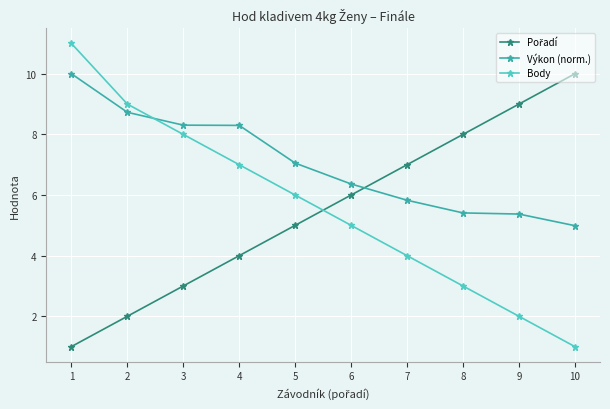

The value of Výkon (norm.) at 10 is 7.7. True or false?

False